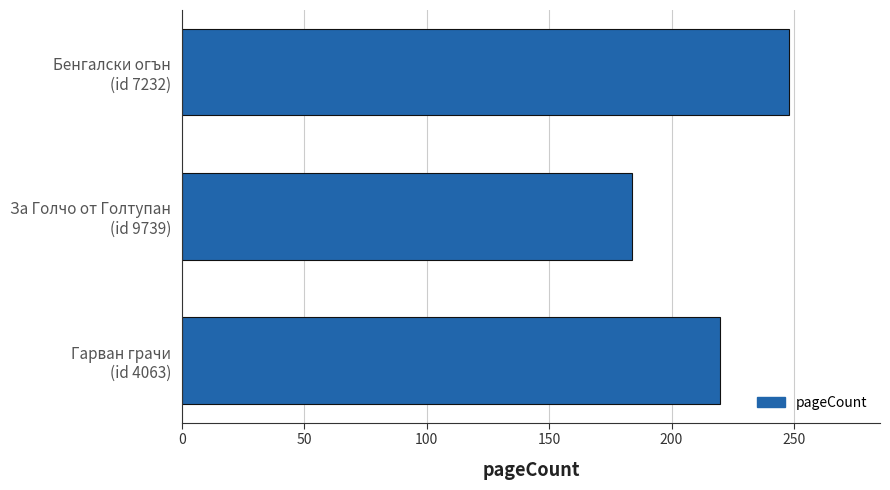

Which category has the lowest value across all series?

За Голчо от Голтупан
(id 9739)